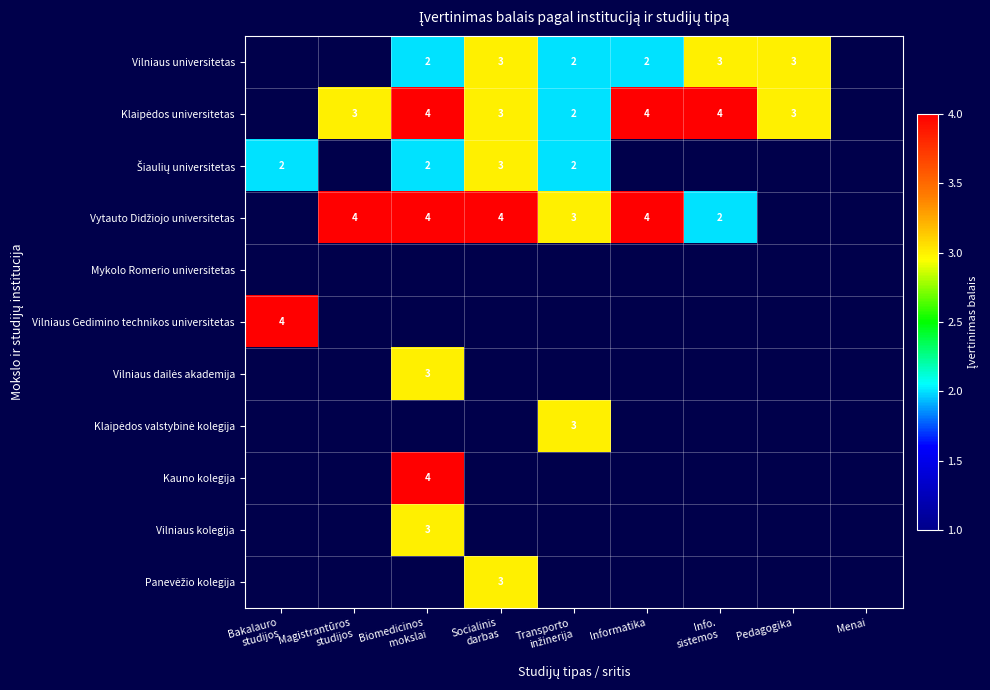

Rank the series at Bakalauro studijos from highest to lowest value.

Vilniaus Gedimino technikos universitetas, Šiaulių universitetas, Vilniaus universitetas, Klaipėdos universitetas, Vytauto Didžiojo universitetas, Mykolo Romerio universitetas, Vilniaus dailės akademija, Klaipėdos valstybinė kolegija, Kauno kolegija, Vilniaus kolegija, Panevėžio kolegija